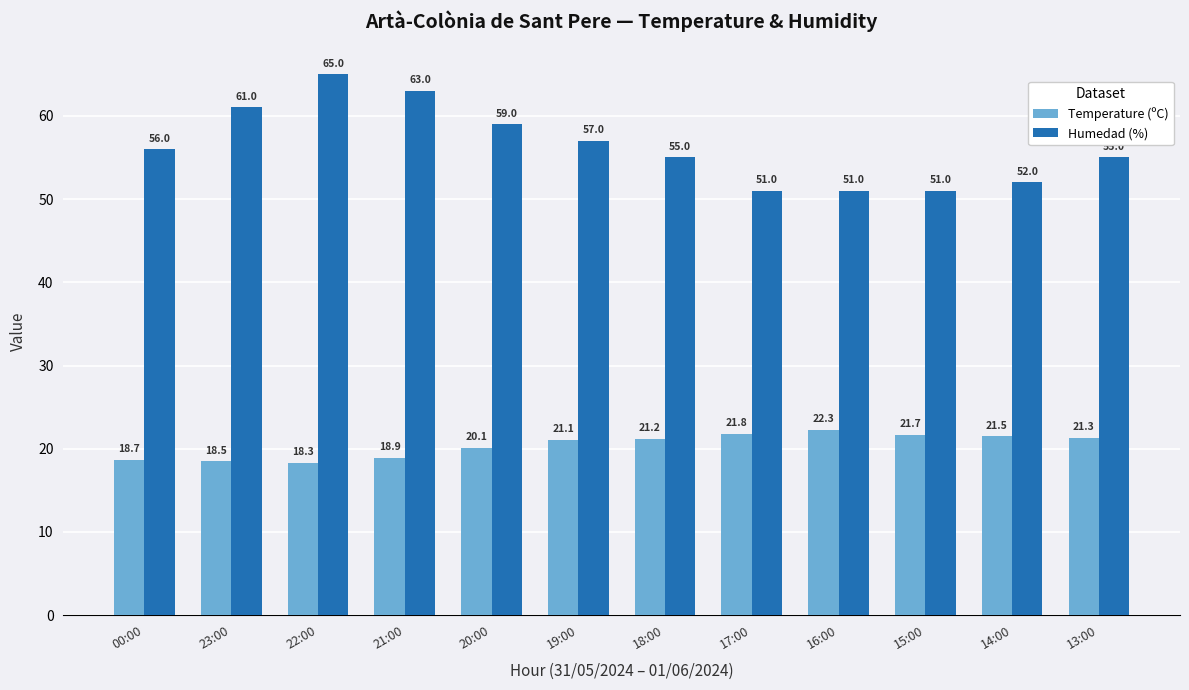

What value does the Humedad (%) series have at 00:00?

56.0